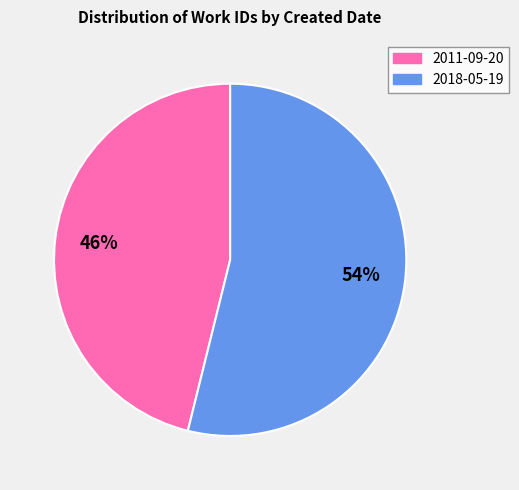

How many slices are in this pie chart?

2